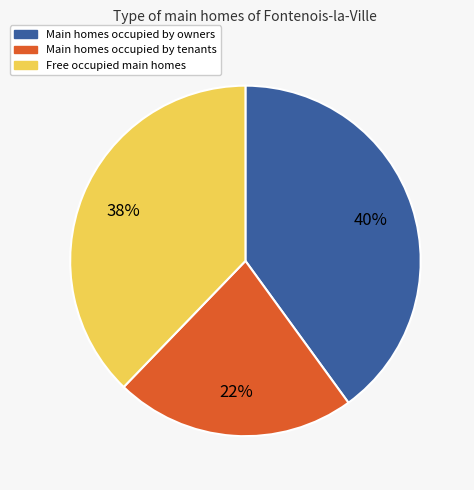

To the nearest percent, what is the combined percentage of Main homes occupied by tenants and Free occupied main homes?

60%